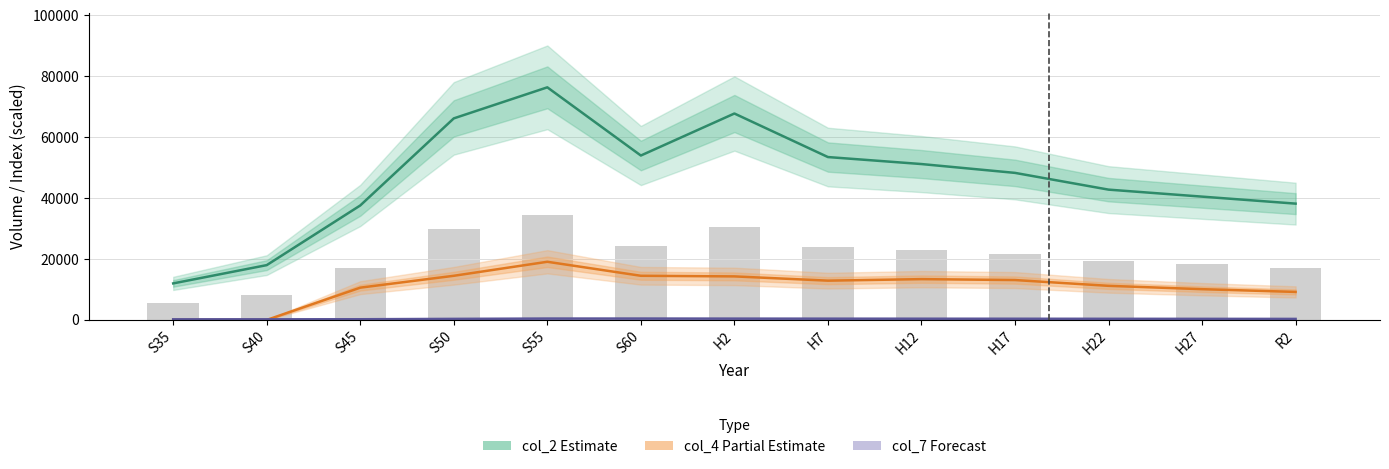

Which series changed the most between S55 and H2?

col_2 Estimate